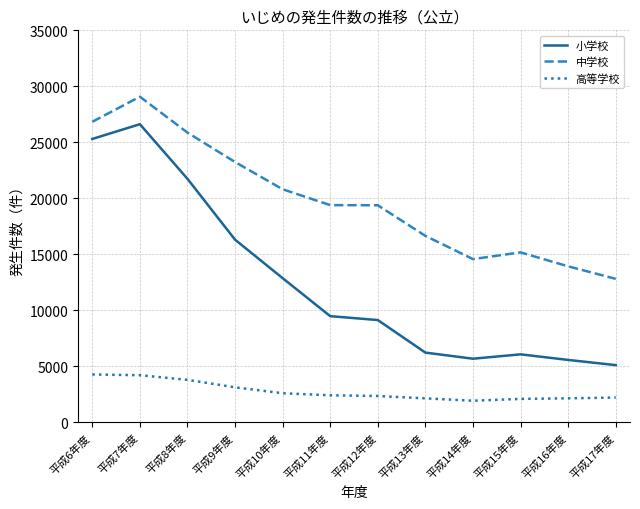

At which label is 小学校 closest to 15850?

平成9年度